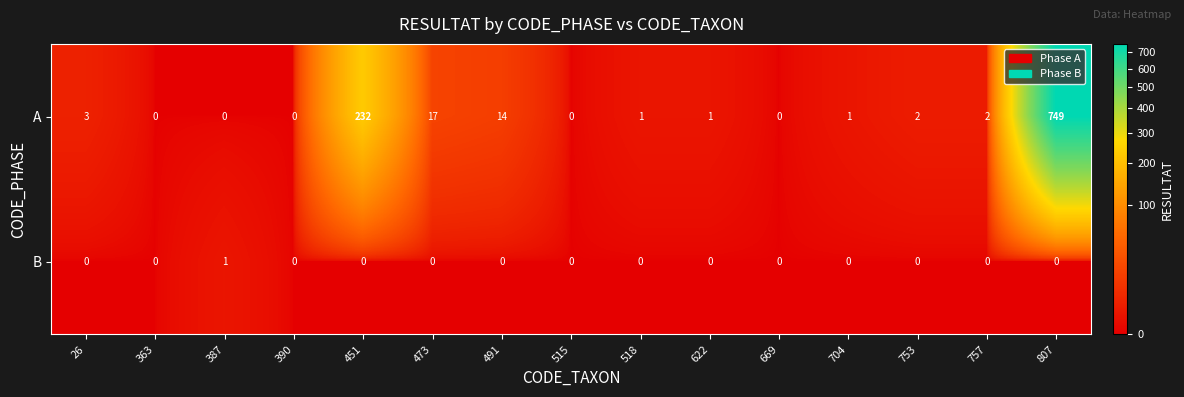

At which label does B reach its peak?

387